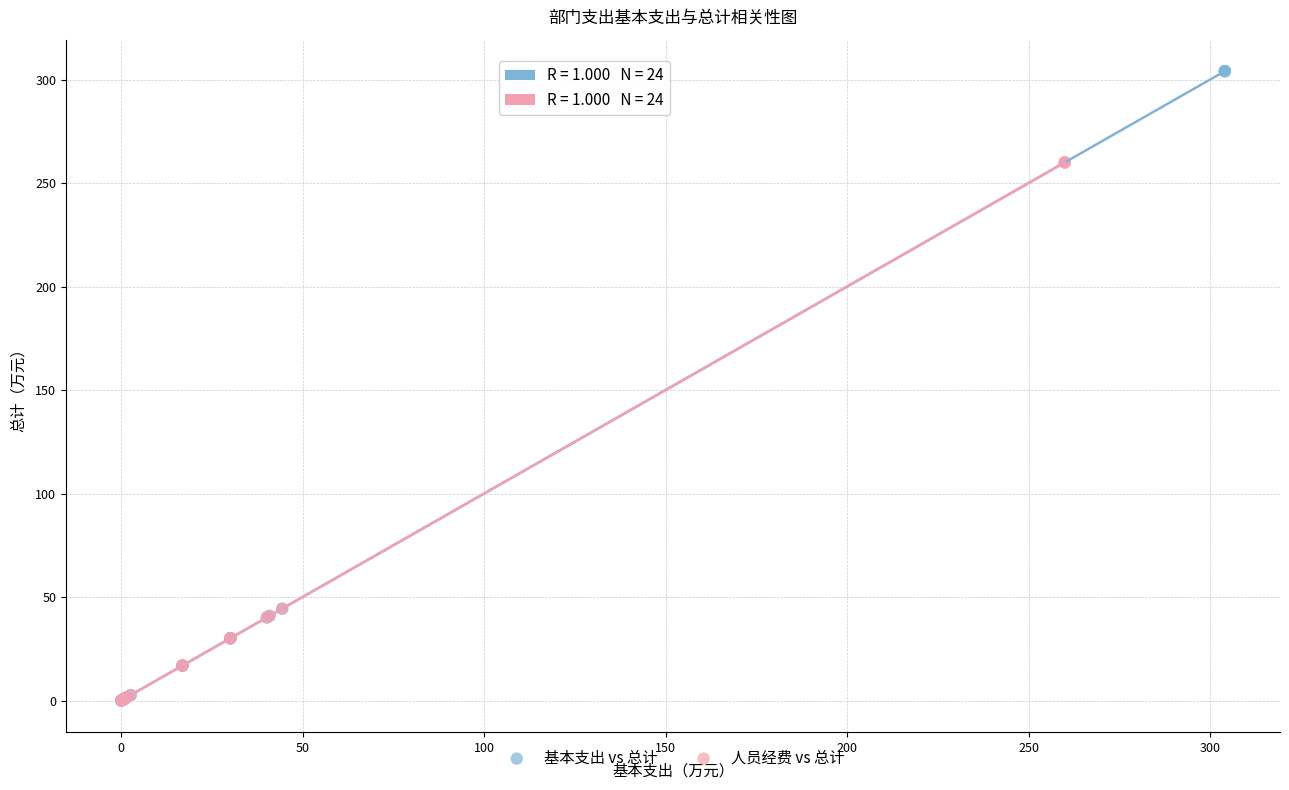

Which series reaches the maximum Y coordinate?

基本支出 vs 总计